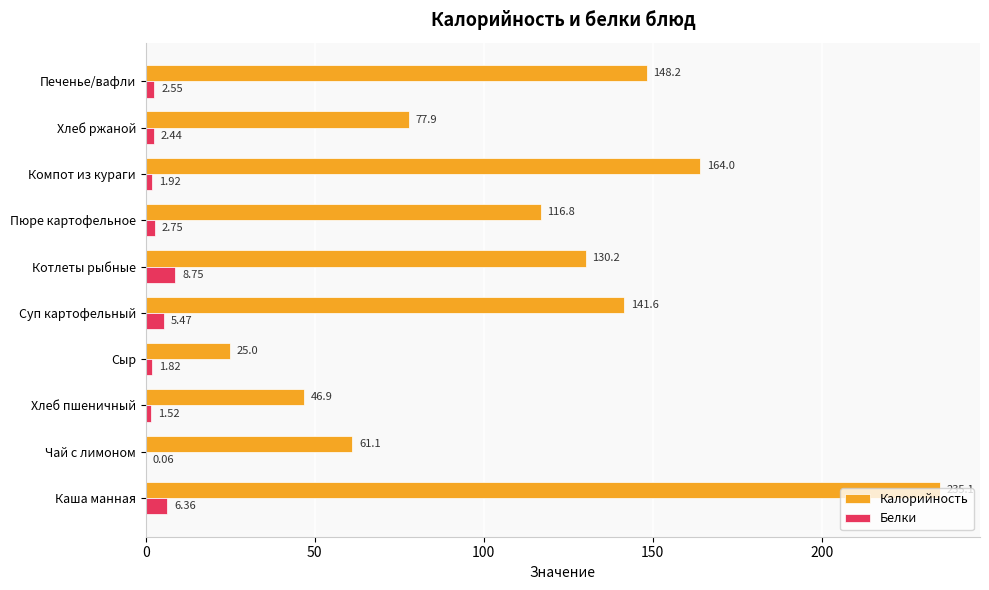

Which series changed the most between Пюре картофельное and Печенье/вафли?

Калорийность